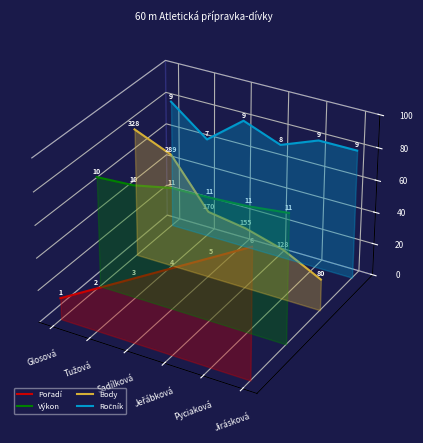

What are all the series names shown in the legend?

Pořadí, Výkon, Body, Ročník